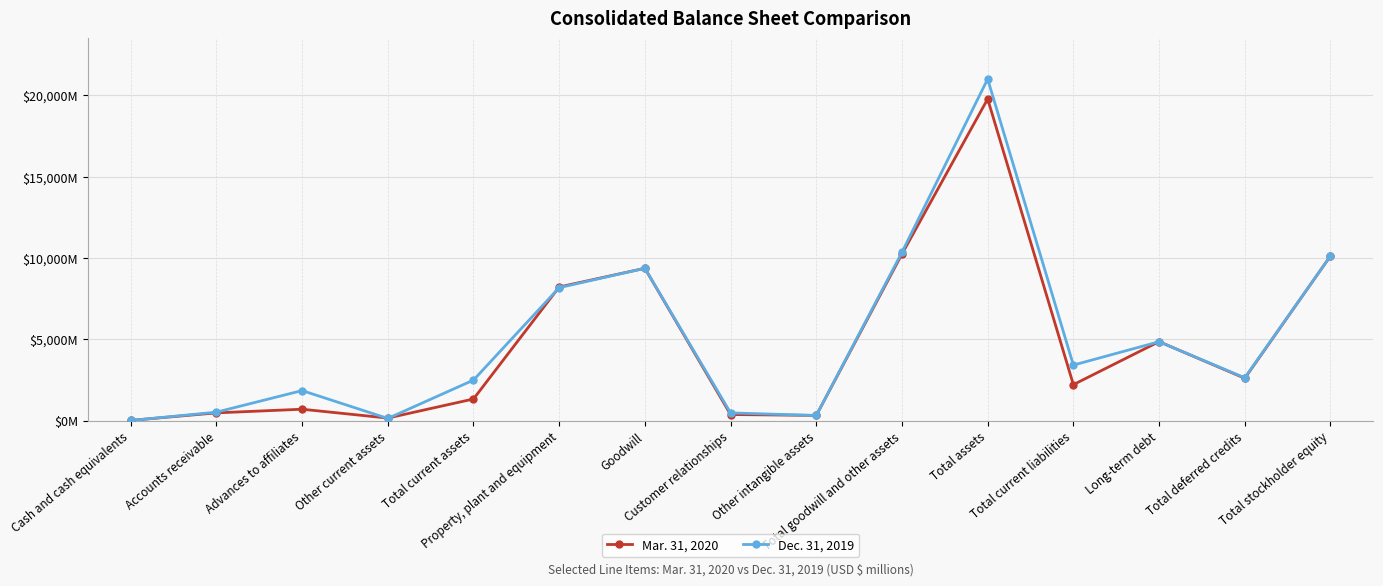

Where is Dec. 31, 2019 nearest to the value 10500?

Total goodwill and other assets